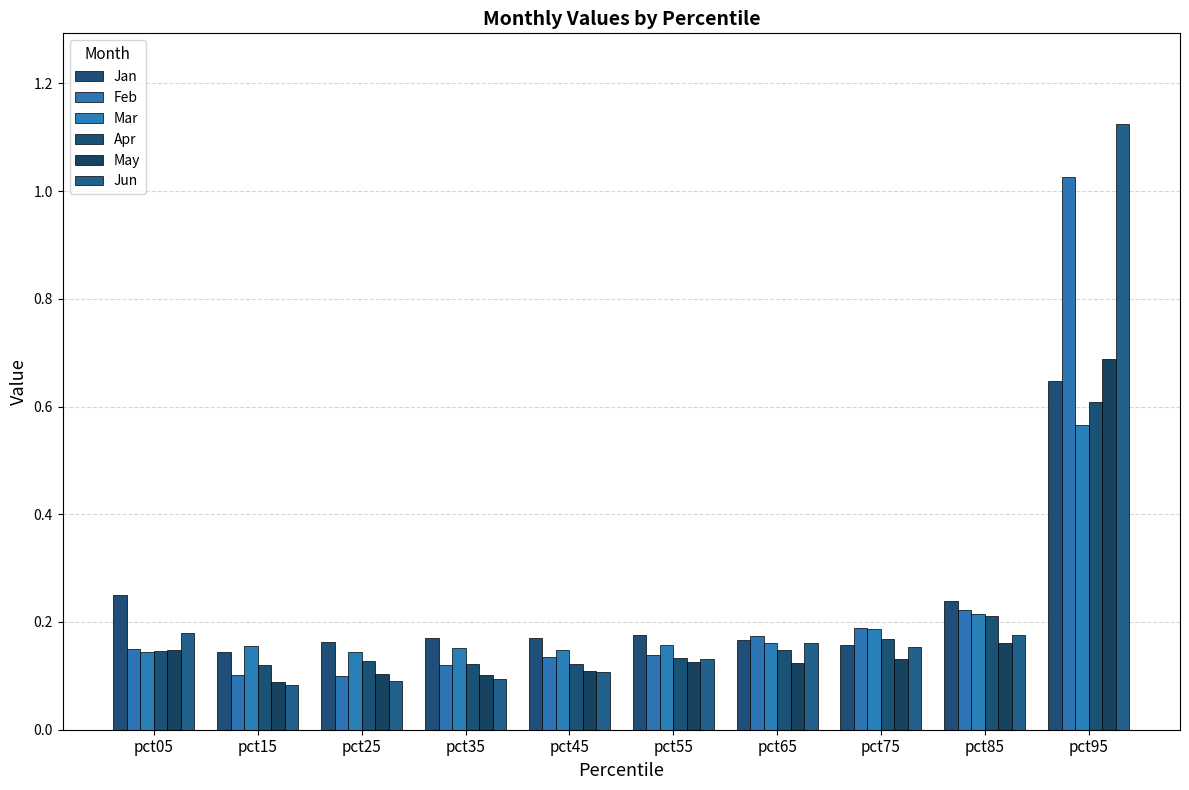

What is the difference between the maximum and minimum values in the Jan series?

0.5